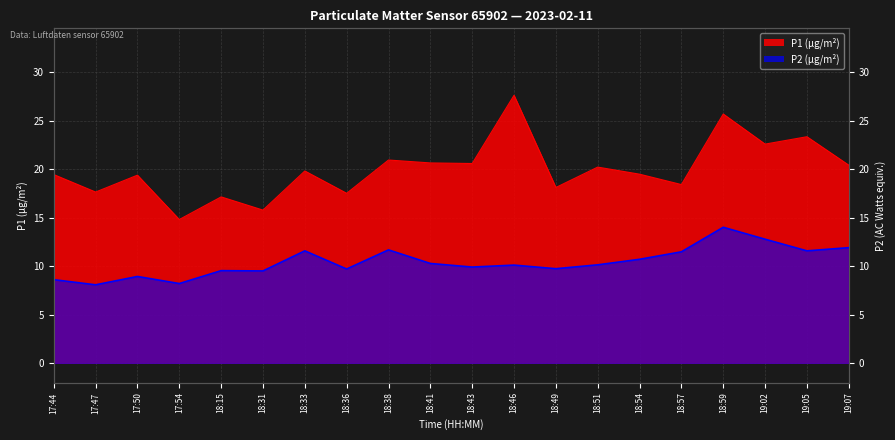

What is the difference between the highest and lowest values at 18:41?

10.4